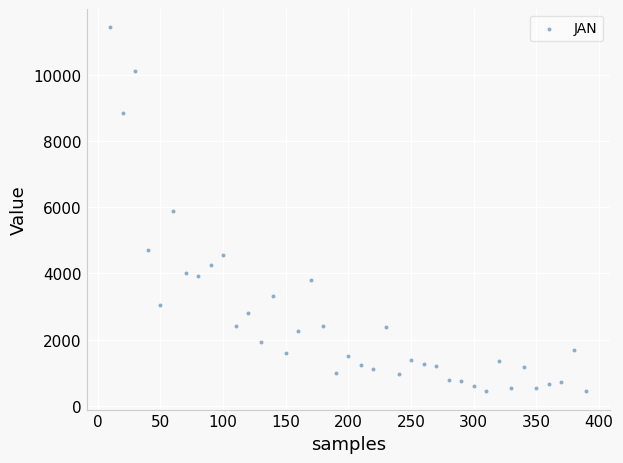

What is the range of Y values (max minus min)?

11015.5